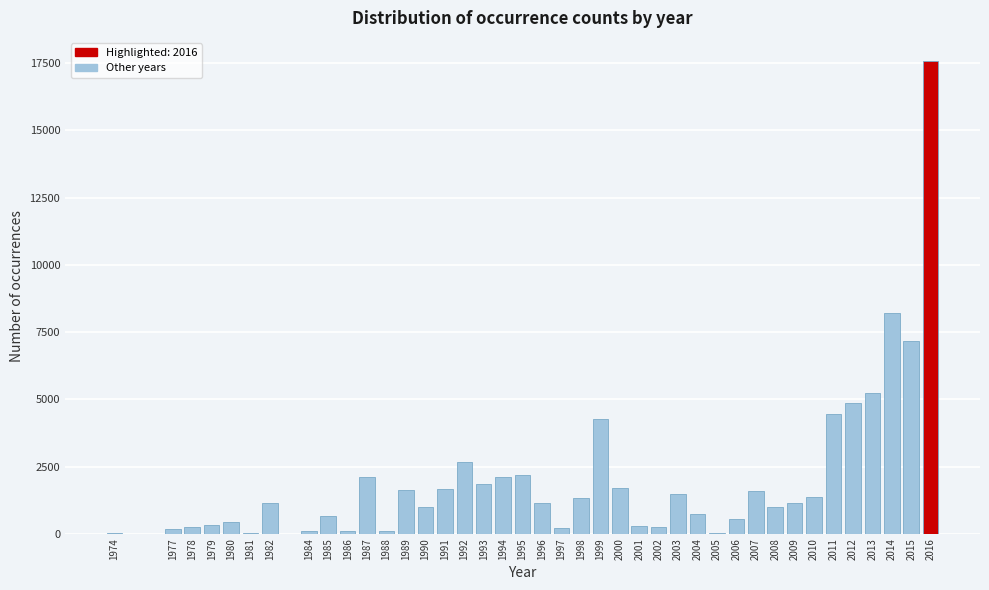

What is the maximum value shown in the chart?

17566